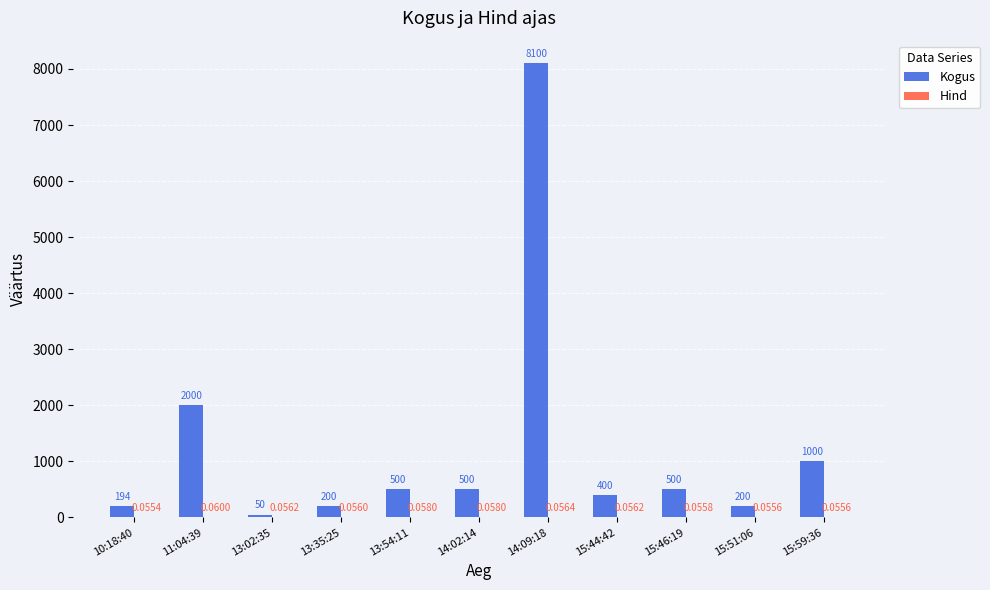

How many distinct data groups are displayed?

2